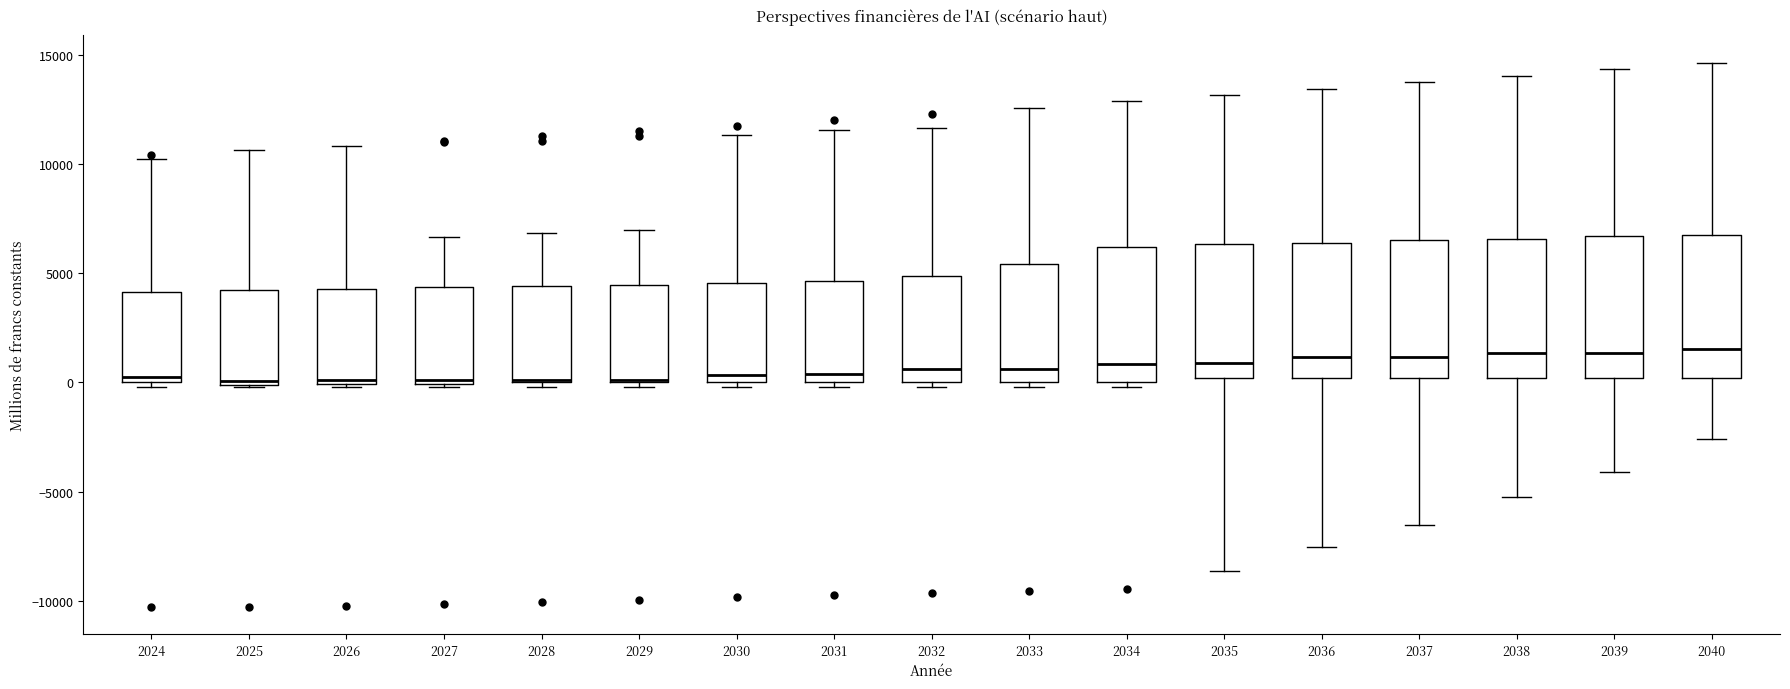

Reading left to right, transcribe this box plot: for each box, give where its median line is, the range the box spans, and where its two whiskers end, as read against the y-axis. The values are not printed on the chart, so give them approximately, as read against the axis.

2024: median 500, box 0 to 4000, whiskers 0 (just below the box's lower edge) to 10000
2025: median 0 (just above the box's lower edge), box 0 to 4000, whiskers 0 to 10500
2026: median 0 (just above the box's lower edge), box 0 to 4500, whiskers 0 to 11000
2027: median 0 (just above the box's lower edge), box 0 to 4500, whiskers 0 to 6500
2028: median 0 (drawn on the box's lower edge), box 0 to 4500, whiskers 0 (just below the box's lower edge) to 7000
2029: median 0 (drawn on the box's lower edge), box 0 to 4500, whiskers 0 (just below the box's lower edge) to 7000
2030: median 500, box 0 to 4500, whiskers 0 (just below the box's lower edge) to 11500
2031: median 500, box 0 to 4500, whiskers 0 (just below the box's lower edge) to 11500
2032: median 500, box 0 to 5000, whiskers 0 (just below the box's lower edge) to 11500
2033: median 500, box 0 to 5500, whiskers 0 (just below the box's lower edge) to 12500
2034: median 1000, box 0 to 6000, whiskers 0 (just below the box's lower edge) to 13000
2035: median 1000, box 0 to 6500, whiskers -8500 to 13000
2036: median 1000, box 0 to 6500, whiskers -7500 to 13500
2037: median 1000, box 0 to 6500, whiskers -6500 to 14000
2038: median 1500, box 0 to 6500, whiskers -5000 to 14000
2039: median 1500, box 0 to 6500, whiskers -4000 to 14500
2040: median 1500, box 0 to 7000, whiskers -2500 to 14500